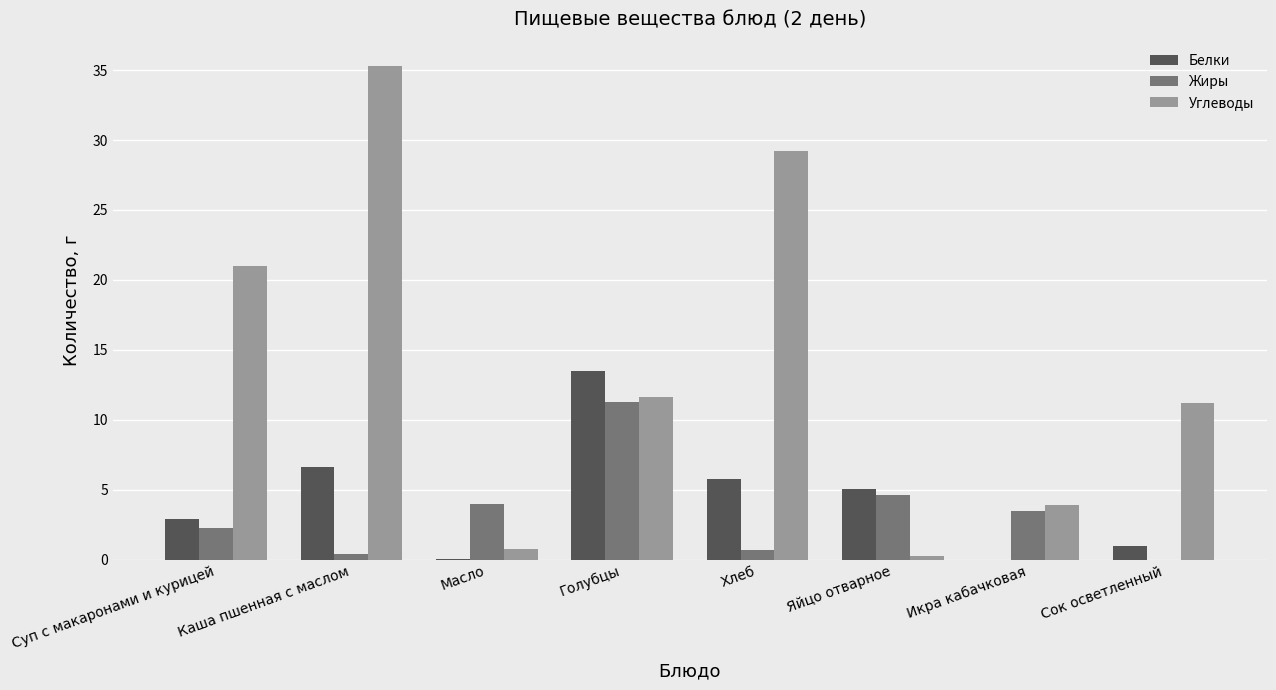

At which category is the sum across all series the highest?

Каша пшенная с маслом